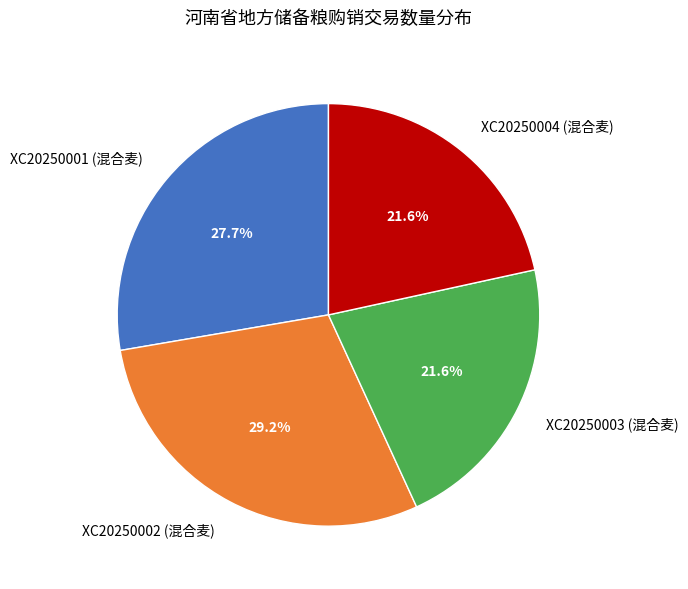

Count the number of slices in the pie.

4